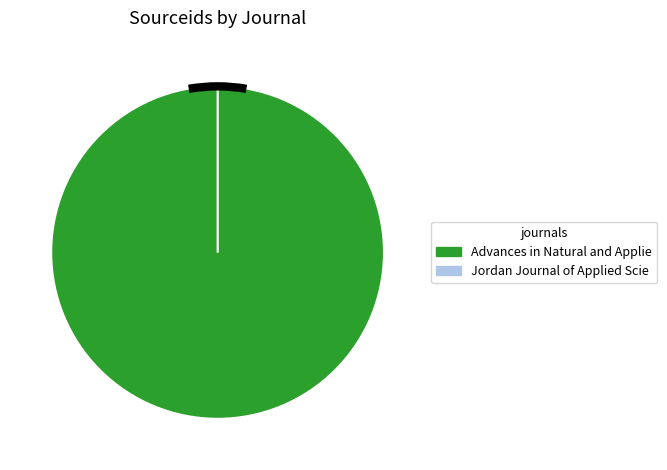

How many segments does this pie chart have?

2